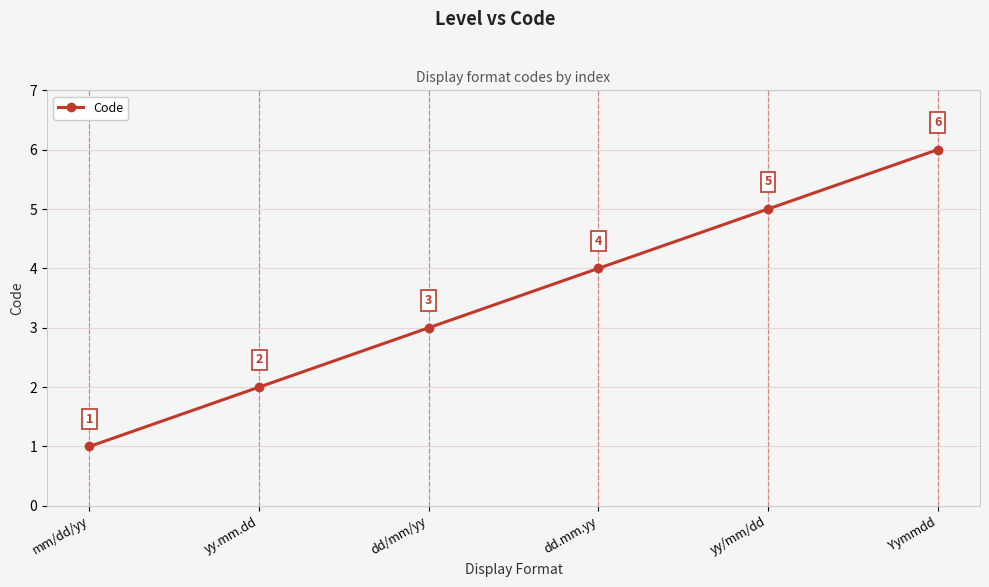

Rank the categories by value from lowest to highest.

mm/dd/yy, yy.mm.dd, dd/mm/yy, dd.mm.yy, yy/mm/dd, Yymmdd